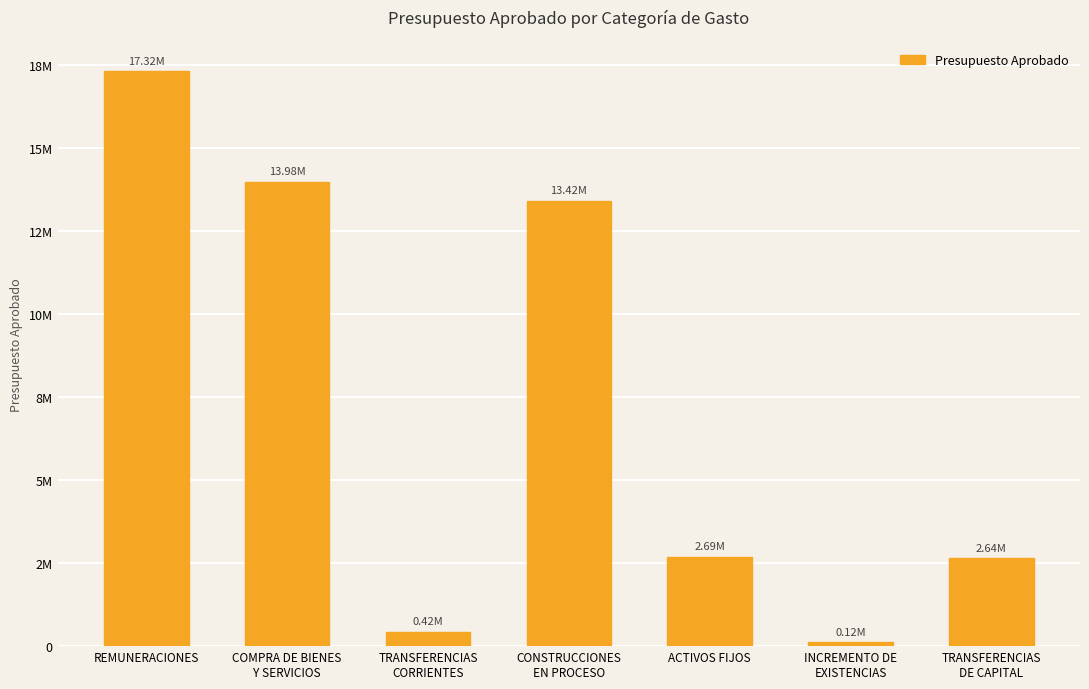

What is the difference between the second highest and second lowest values?

13559905.5